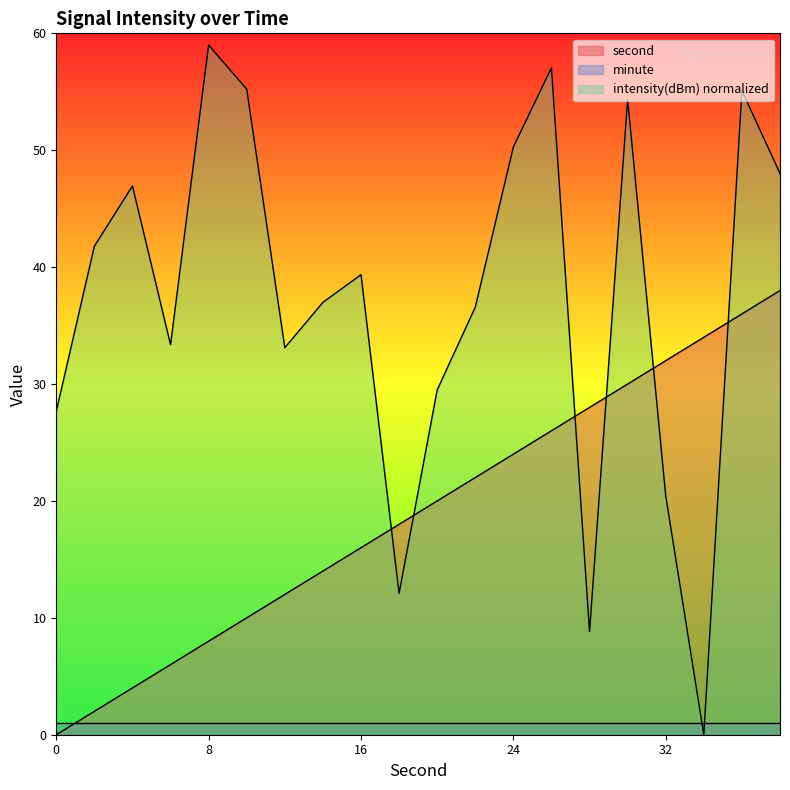

Count the number of data series in this chart.

3